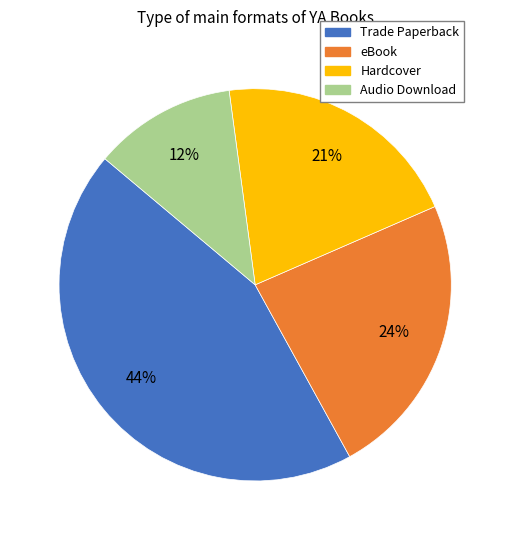

What is the smallest slice in the pie chart?

Audio Download